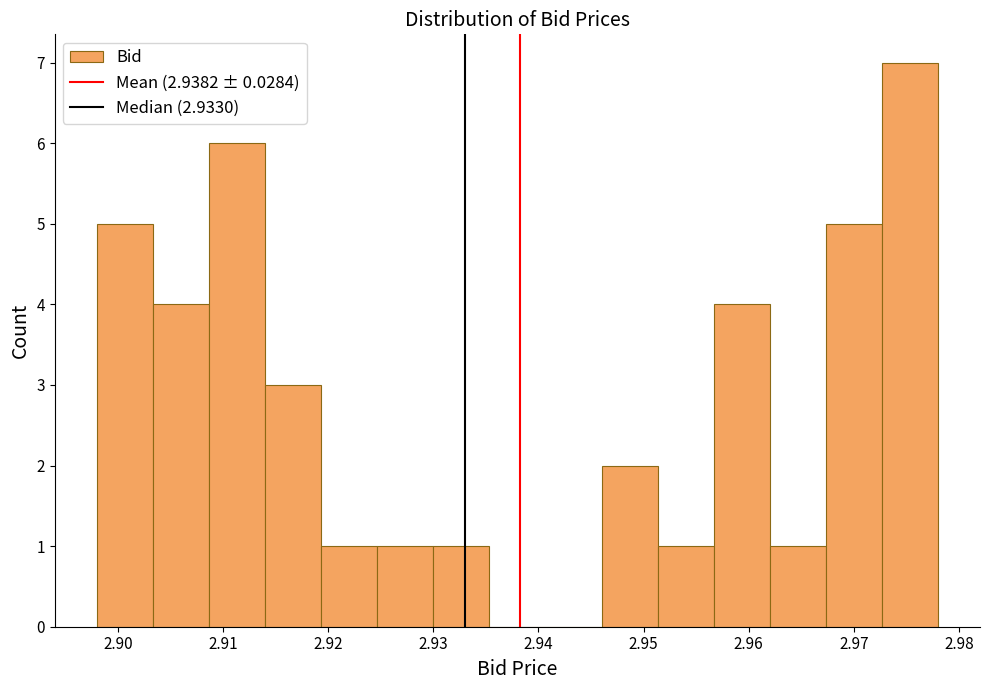

Reading left to right, list every bar in this chart as the range it spans on the x-axis followed by its height. Neither the bar edges nor the heights are printed on the chart, so give them approximately, as read against the axes.

2.898 to 2.903: 5
2.903 to 2.909: 4
2.909 to 2.914: 6
2.914 to 2.919: 3
2.919 to 2.925: 1
2.925 to 2.930: 1
2.930 to 2.935: 1
2.935 to 2.941: 0
2.941 to 2.946: 0
2.946 to 2.951: 2
2.951 to 2.957: 1
2.957 to 2.962: 4
2.962 to 2.967: 1
2.967 to 2.973: 5
2.973 to 2.978: 7